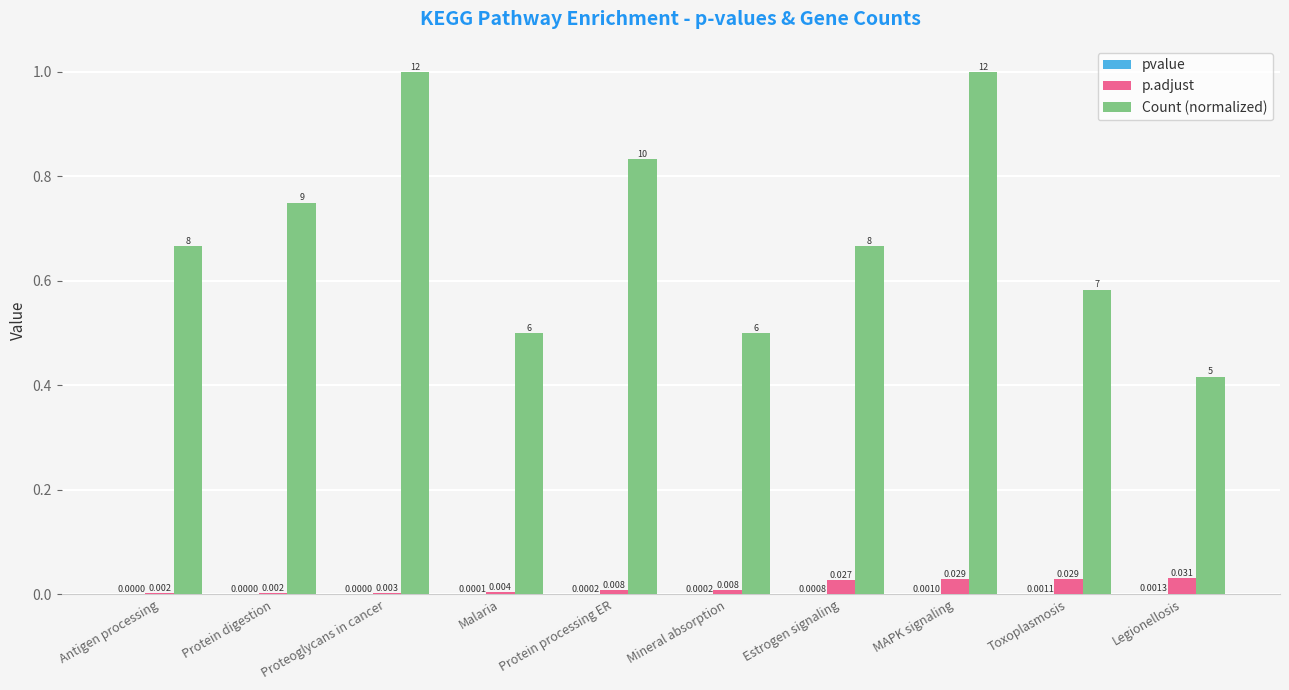

At which category is the sum across all series the highest?

MAPK signaling